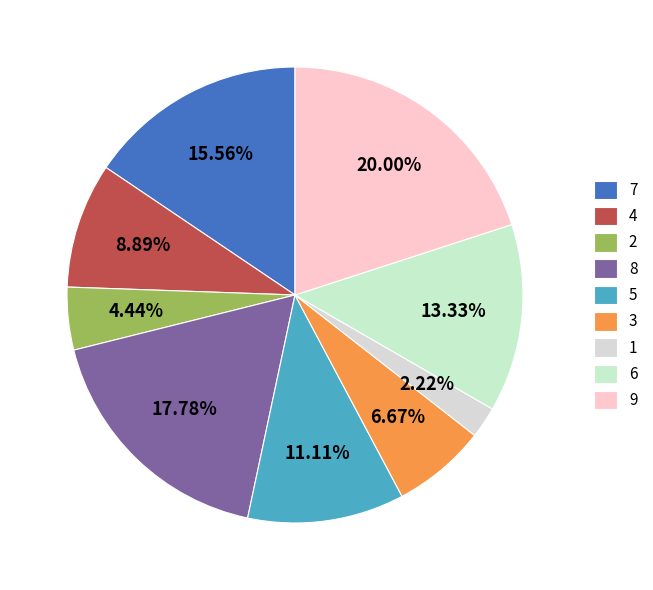

To the nearest percent, what is the average slice percentage?

11%